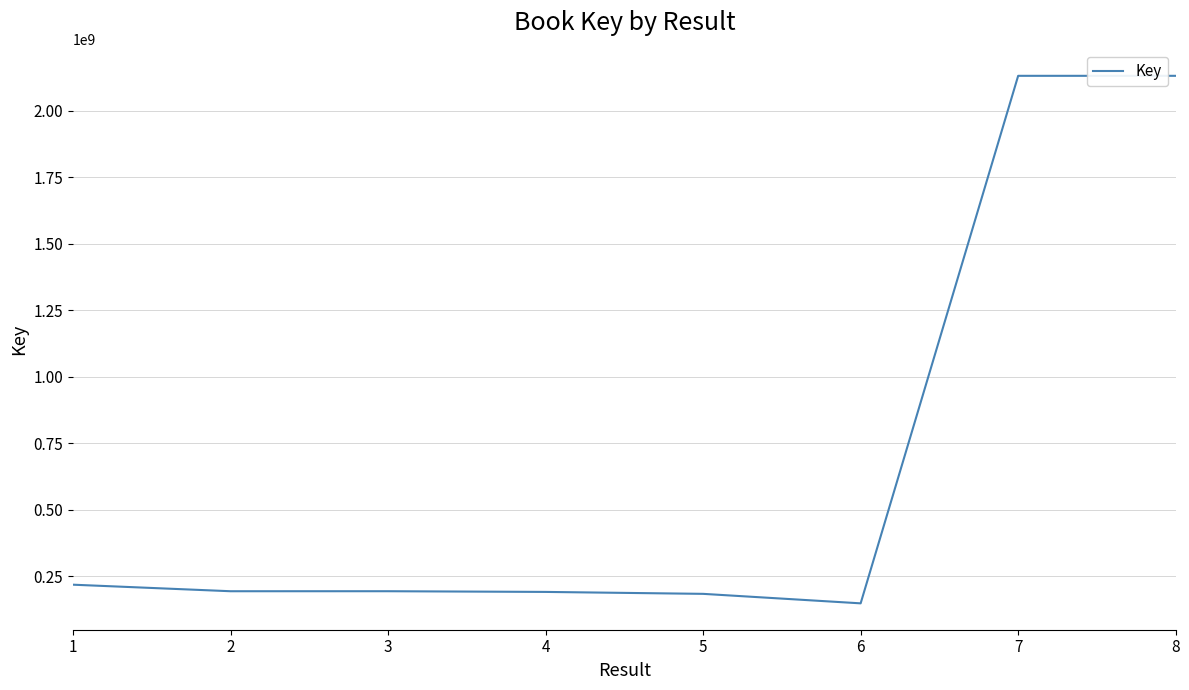

What is the difference between the values at 1 and 3?

24516385